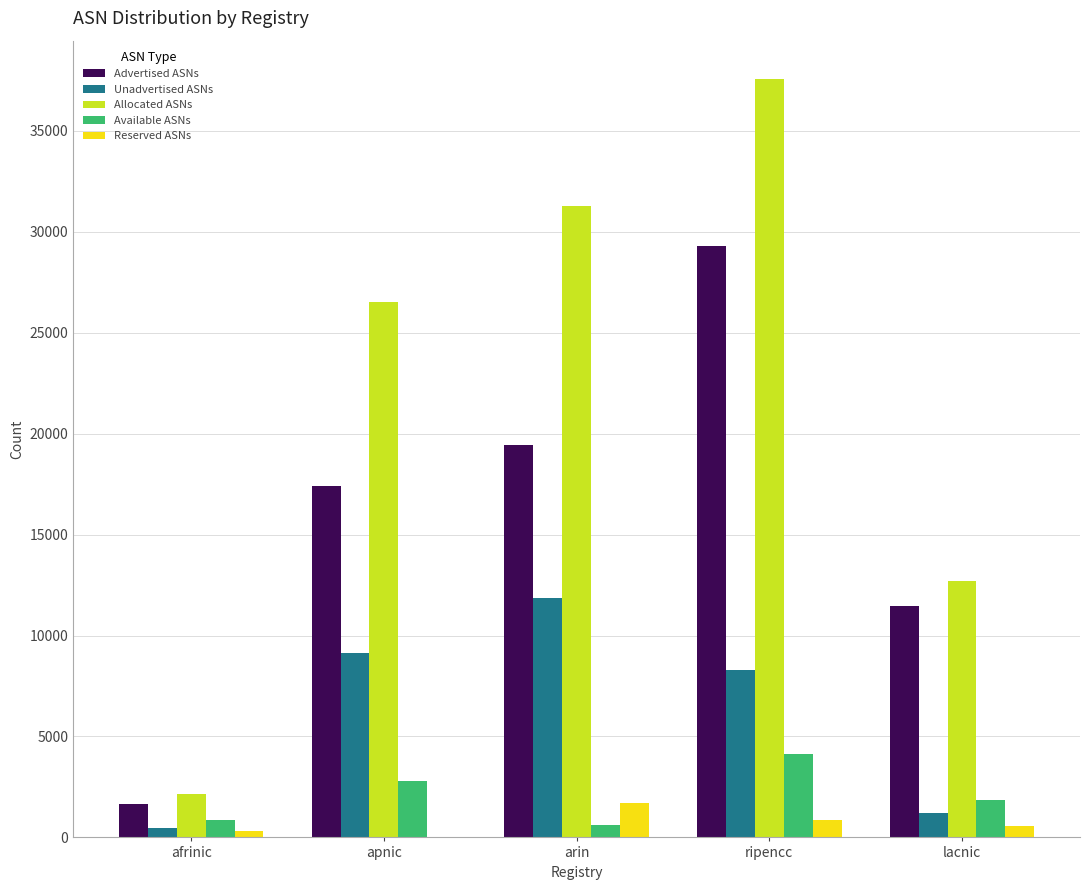

Reading right to left, what are all the values shown in this chart?

Advertised ASNs: 11472	29270	19424	17392	1668
Unadvertised ASNs: 1234	8314	11847	9130	468
Allocated ASNs: 12706	37584	31271	26522	2136
Available ASNs: 1850	4118	600	2814	873
Reserved ASNs: 547	838	1725	0	317